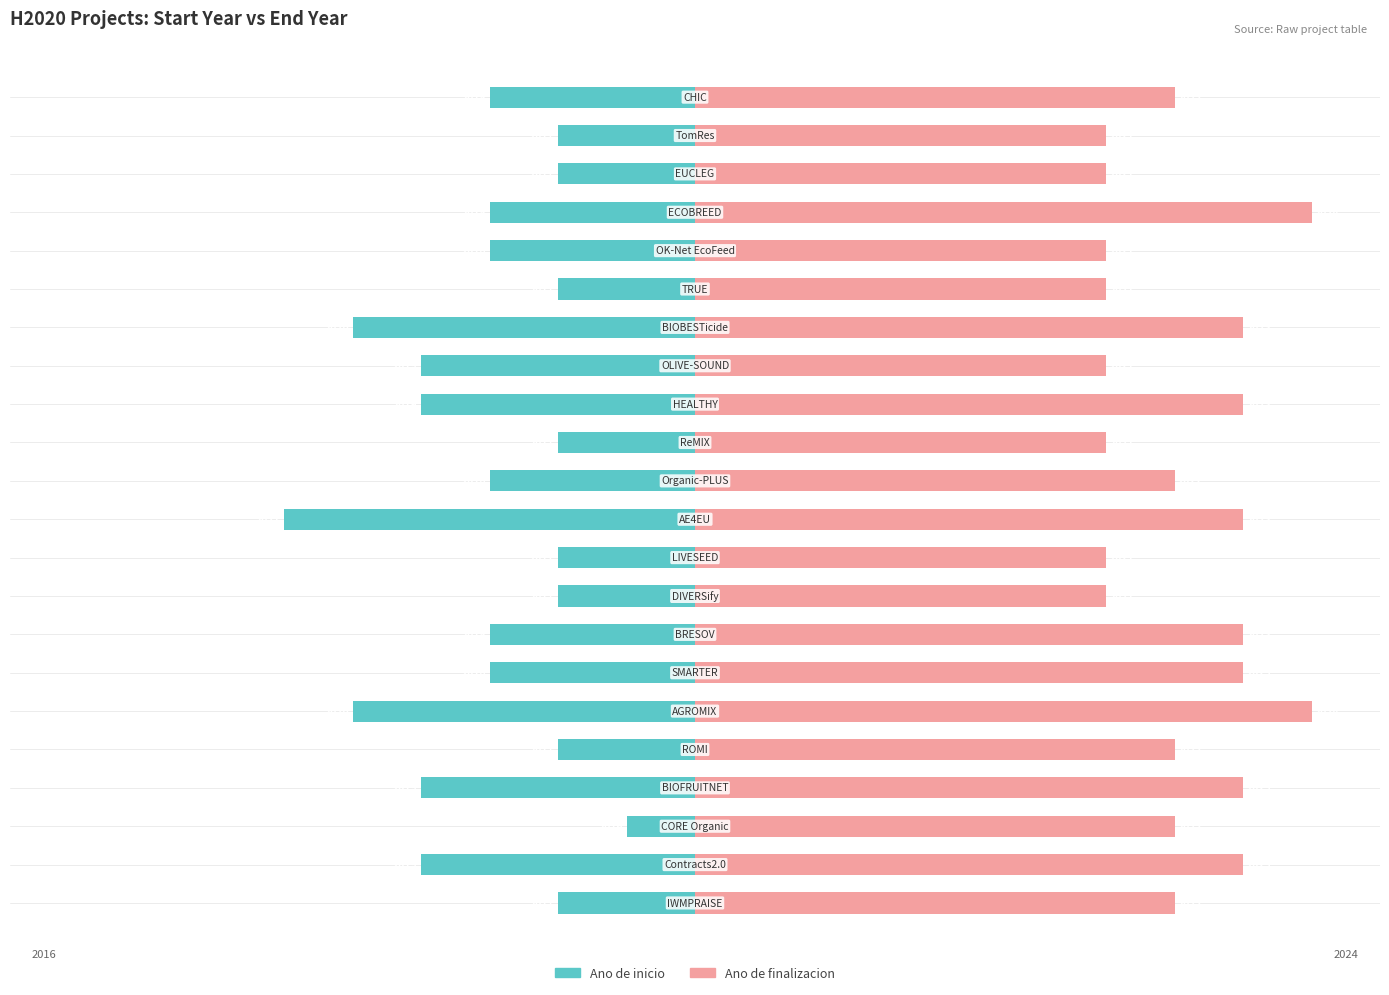

The value of Ano de finalizacion at 10 is 3. True or false?

False